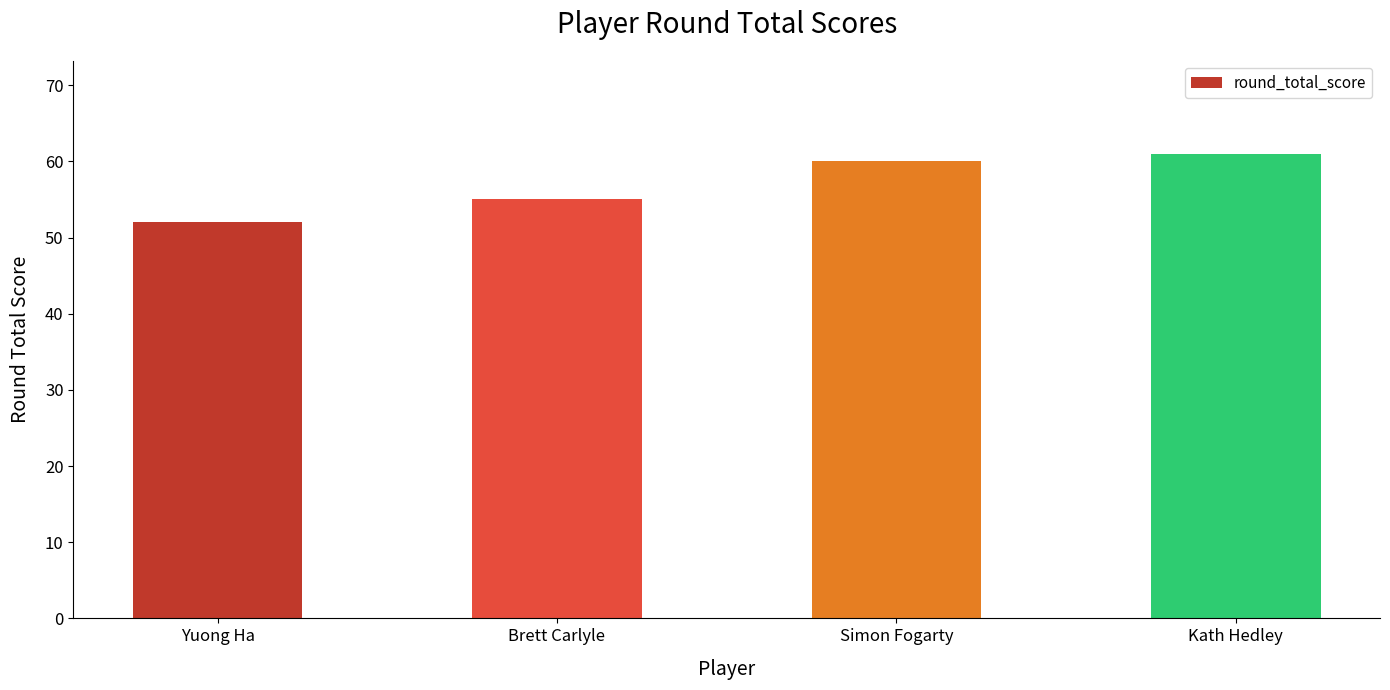

List the labels in order of value, smallest first.

Yuong Ha, Brett Carlyle, Simon Fogarty, Kath Hedley